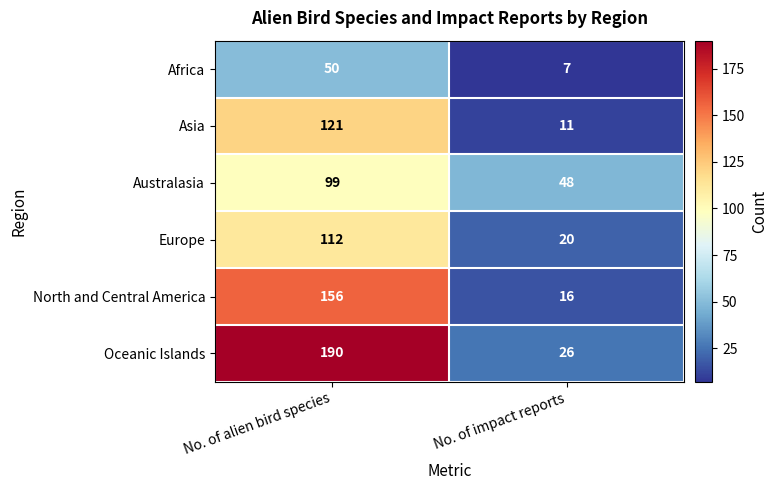

What value does the Oceanic Islands series have at No. of impact reports, to the nearest 5?

25